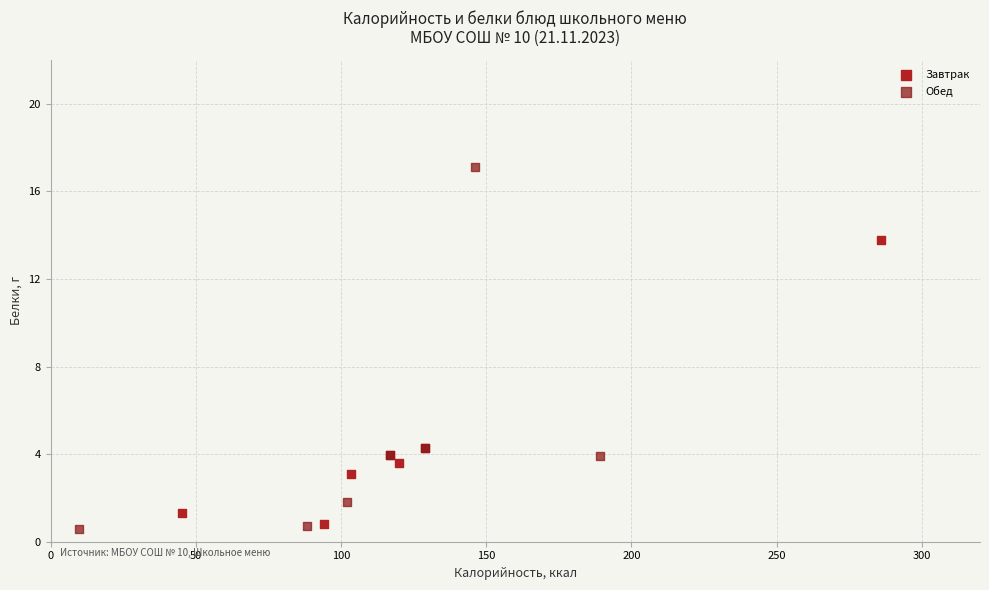

Which series reaches the maximum Y coordinate?

Обед